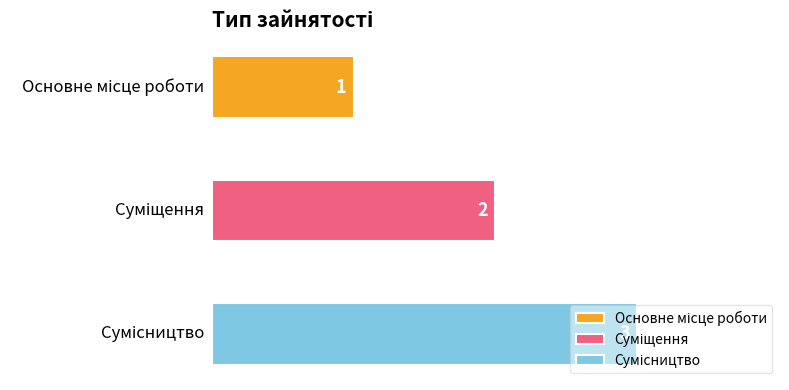

Reading right to left, list all the values displayed in this chart.

Сумісництво=3	Суміщення=2	Основне місце роботи=1